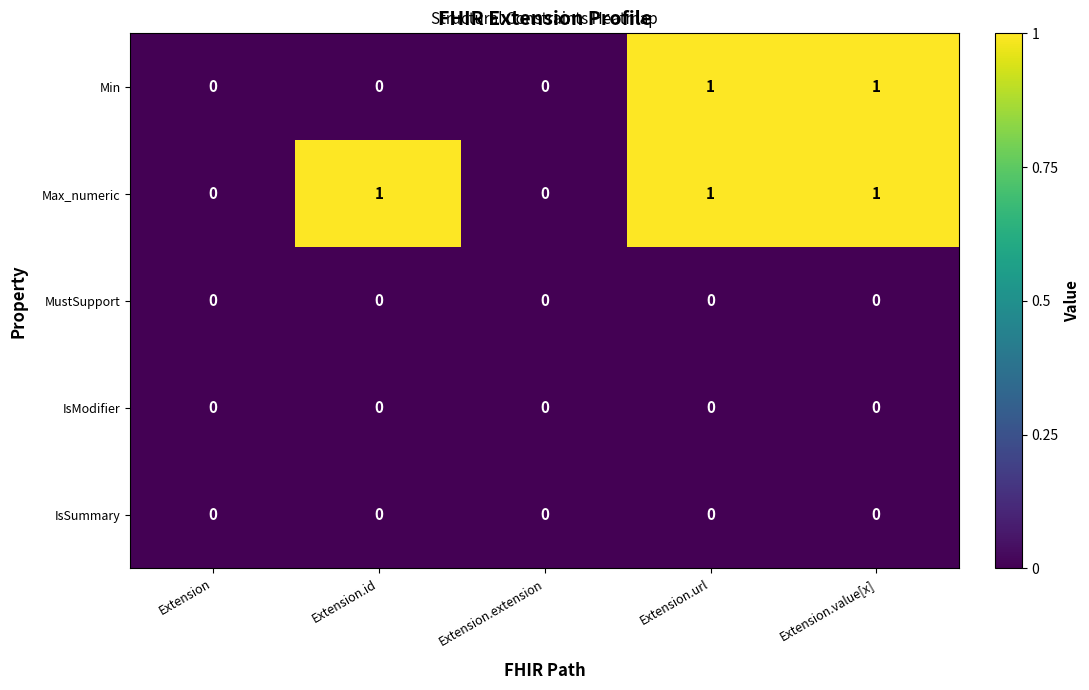

Between Extension and Extension.id, which series saw the biggest shift?

Max_numeric